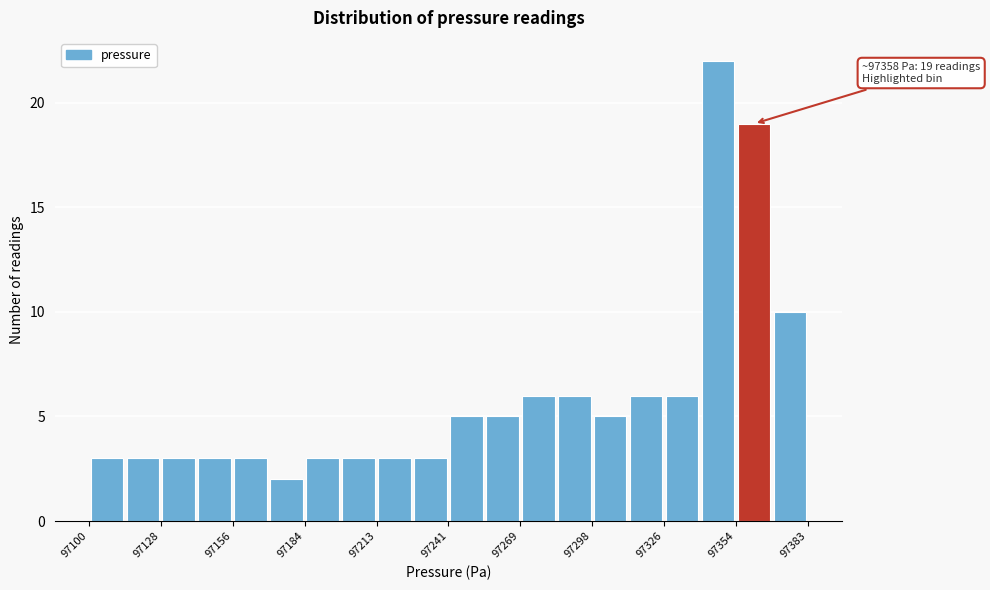

Read against the x-axis, roughly where is the centre of the tallest bar?

97350